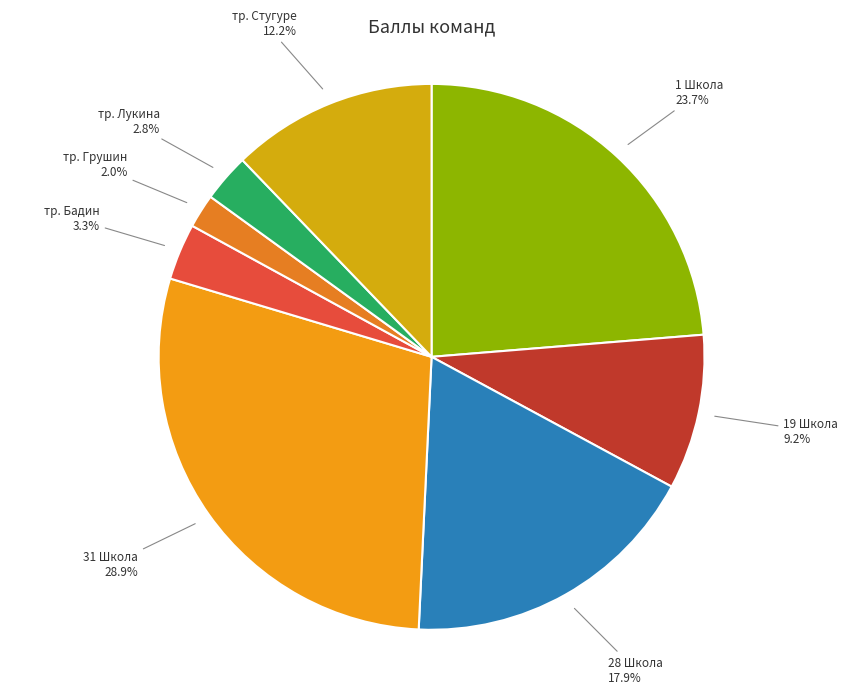

To the nearest percent, what is the difference between the тр. Лукина and 19 Школа slice percentages?

6%